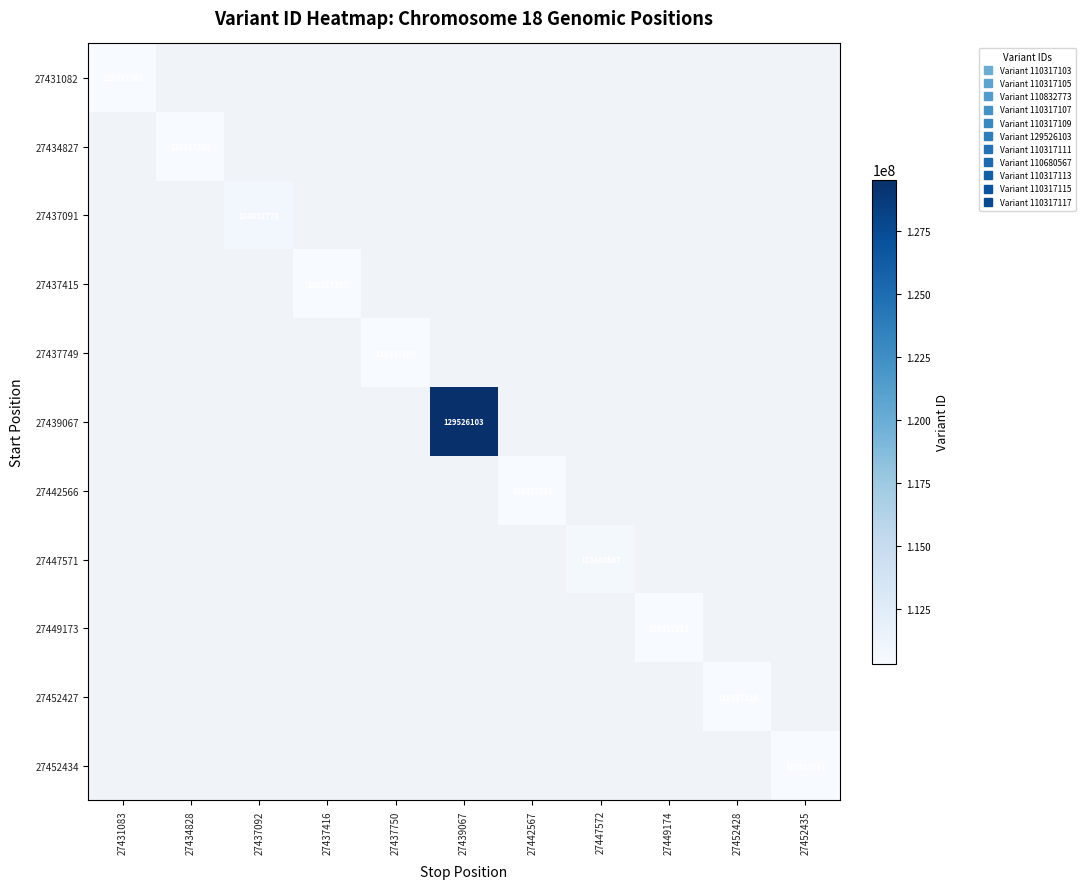

How many positive values does the 27439067 series have?

1